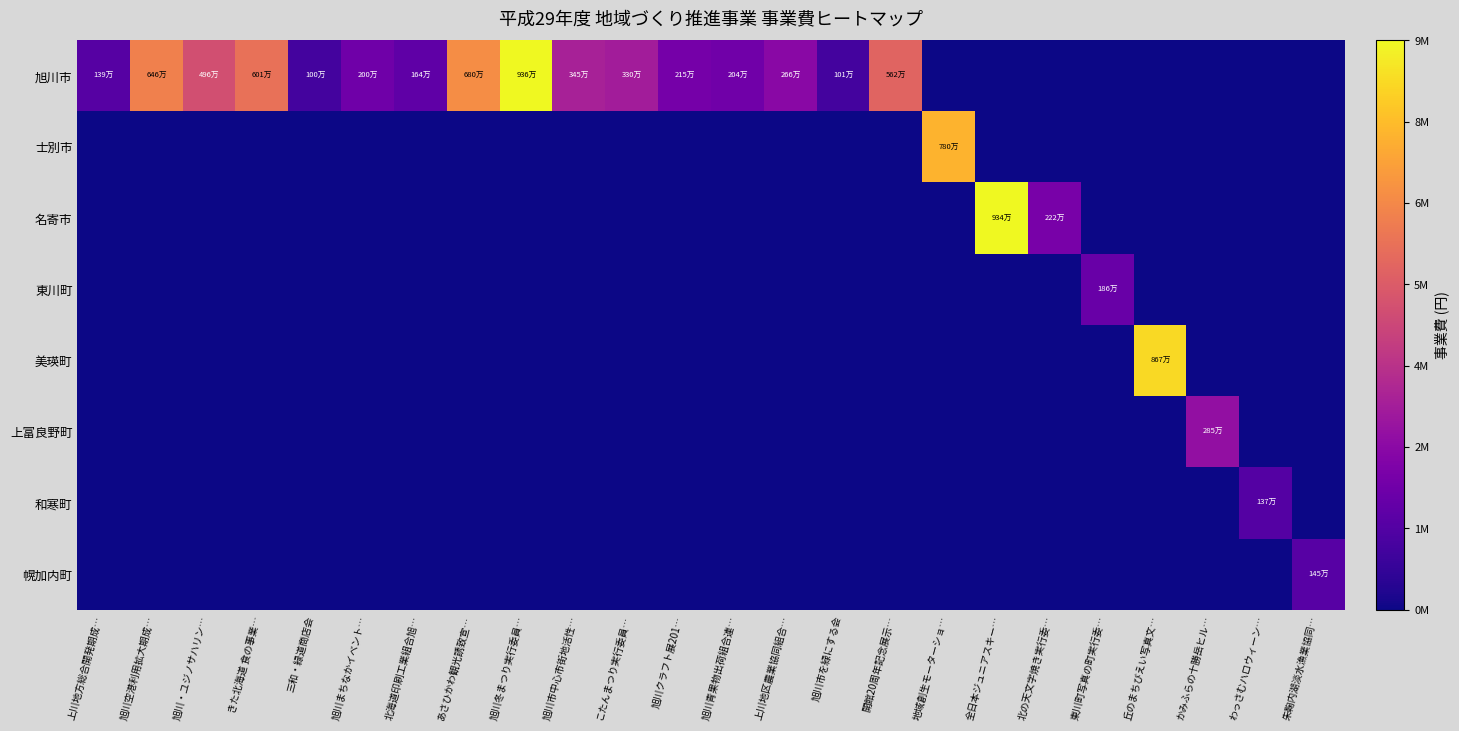

Reading left to right, what are all the values shown in this chart?

旭川市: 上川地方総合開発期成…=1392456	旭川空港利用拡大期成…=6462594	旭川・ユジノサハリン…=4964080	きた北海道 食の事業…=6012495	三和・緑道商店会=1006362	旭川まちなかイベント…=2005384	北海道印刷工業組合旭…=1645201	あさひかわ観光誘致宣…=6806900	旭川冬まつり実行委員…=9360439	旭川市中心市街地活性…=3459763	こたんまつり実行委員…=3307102	旭川クラフト展201…=2152383	旭川青果物出荷組合連…=2040172	上川地区農業協同組合…=2661339	旭川市を緑にする会=1017945	開館20周年記念展示…=5627880	地域創生モーターショ…=0	全日本ジュニアスキー…=0	北の天文字焼き実行委…=0	東川町写真の町実行委…=0	丘のまちびえい写真文…=0	かみふらの十勝岳ヒル…=0	わっさむハロウィーン…=0	朱鞠内湖淡水漁業協同…=0
士別市: 上川地方総合開発期成…=0	旭川空港利用拡大期成…=0	旭川・ユジノサハリン…=0	きた北海道 食の事業…=0	三和・緑道商店会=0	旭川まちなかイベント…=0	北海道印刷工業組合旭…=0	あさひかわ観光誘致宣…=0	旭川冬まつり実行委員…=0	旭川市中心市街地活性…=0	こたんまつり実行委員…=0	旭川クラフト展201…=0	旭川青果物出荷組合連…=0	上川地区農業協同組合…=0	旭川市を緑にする会=0	開館20周年記念展示…=0	地域創生モーターショ…=7806786	全日本ジュニアスキー…=0	北の天文字焼き実行委…=0	東川町写真の町実行委…=0	丘のまちびえい写真文…=0	かみふらの十勝岳ヒル…=0	わっさむハロウィーン…=0	朱鞠内湖淡水漁業協同…=0
名寄市: 上川地方総合開発期成…=0	旭川空港利用拡大期成…=0	旭川・ユジノサハリン…=0	きた北海道 食の事業…=0	三和・緑道商店会=0	旭川まちなかイベント…=0	北海道印刷工業組合旭…=0	あさひかわ観光誘致宣…=0	旭川冬まつり実行委員…=0	旭川市中心市街地活性…=0	こたんまつり実行委員…=0	旭川クラフト展201…=0	旭川青果物出荷組合連…=0	上川地区農業協同組合…=0	旭川市を緑にする会=0	開館20周年記念展示…=0	地域創生モーターショ…=0	全日本ジュニアスキー…=9344503	北の天文字焼き実行委…=2225669	東川町写真の町実行委…=0	丘のまちびえい写真文…=0	かみふらの十勝岳ヒル…=0	わっさむハロウィーン…=0	朱鞠内湖淡水漁業協同…=0
東川町: 上川地方総合開発期成…=0	旭川空港利用拡大期成…=0	旭川・ユジノサハリン…=0	きた北海道 食の事業…=0	三和・緑道商店会=0	旭川まちなかイベント…=0	北海道印刷工業組合旭…=0	あさひかわ観光誘致宣…=0	旭川冬まつり実行委員…=0	旭川市中心市街地活性…=0	こたんまつり実行委員…=0	旭川クラフト展201…=0	旭川青果物出荷組合連…=0	上川地区農業協同組合…=0	旭川市を緑にする会=0	開館20周年記念展示…=0	地域創生モーターショ…=0	全日本ジュニアスキー…=0	北の天文字焼き実行委…=0	東川町写真の町実行委…=1860694	丘のまちびえい写真文…=0	かみふらの十勝岳ヒル…=0	わっさむハロウィーン…=0	朱鞠内湖淡水漁業協同…=0
美瑛町: 上川地方総合開発期成…=0	旭川空港利用拡大期成…=0	旭川・ユジノサハリン…=0	きた北海道 食の事業…=0	三和・緑道商店会=0	旭川まちなかイベント…=0	北海道印刷工業組合旭…=0	あさひかわ観光誘致宣…=0	旭川冬まつり実行委員…=0	旭川市中心市街地活性…=0	こたんまつり実行委員…=0	旭川クラフト展201…=0	旭川青果物出荷組合連…=0	上川地区農業協同組合…=0	旭川市を緑にする会=0	開館20周年記念展示…=0	地域創生モーターショ…=0	全日本ジュニアスキー…=0	北の天文字焼き実行委…=0	東川町写真の町実行委…=0	丘のまちびえい写真文…=8676032	かみふらの十勝岳ヒル…=0	わっさむハロウィーン…=0	朱鞠内湖淡水漁業協同…=0
上富良野町: 上川地方総合開発期成…=0	旭川空港利用拡大期成…=0	旭川・ユジノサハリン…=0	きた北海道 食の事業…=0	三和・緑道商店会=0	旭川まちなかイベント…=0	北海道印刷工業組合旭…=0	あさひかわ観光誘致宣…=0	旭川冬まつり実行委員…=0	旭川市中心市街地活性…=0	こたんまつり実行委員…=0	旭川クラフト展201…=0	旭川青果物出荷組合連…=0	上川地区農業協同組合…=0	旭川市を緑にする会=0	開館20周年記念展示…=0	地域創生モーターショ…=0	全日本ジュニアスキー…=0	北の天文字焼き実行委…=0	東川町写真の町実行委…=0	丘のまちびえい写真文…=0	かみふらの十勝岳ヒル…=2856145	わっさむハロウィーン…=0	朱鞠内湖淡水漁業協同…=0
和寒町: 上川地方総合開発期成…=0	旭川空港利用拡大期成…=0	旭川・ユジノサハリン…=0	きた北海道 食の事業…=0	三和・緑道商店会=0	旭川まちなかイベント…=0	北海道印刷工業組合旭…=0	あさひかわ観光誘致宣…=0	旭川冬まつり実行委員…=0	旭川市中心市街地活性…=0	こたんまつり実行委員…=0	旭川クラフト展201…=0	旭川青果物出荷組合連…=0	上川地区農業協同組合…=0	旭川市を緑にする会=0	開館20周年記念展示…=0	地域創生モーターショ…=0	全日本ジュニアスキー…=0	北の天文字焼き実行委…=0	東川町写真の町実行委…=0	丘のまちびえい写真文…=0	かみふらの十勝岳ヒル…=0	わっさむハロウィーン…=1373522	朱鞠内湖淡水漁業協同…=0
幌加内町: 上川地方総合開発期成…=0	旭川空港利用拡大期成…=0	旭川・ユジノサハリン…=0	きた北海道 食の事業…=0	三和・緑道商店会=0	旭川まちなかイベント…=0	北海道印刷工業組合旭…=0	あさひかわ観光誘致宣…=0	旭川冬まつり実行委員…=0	旭川市中心市街地活性…=0	こたんまつり実行委員…=0	旭川クラフト展201…=0	旭川青果物出荷組合連…=0	上川地区農業協同組合…=0	旭川市を緑にする会=0	開館20周年記念展示…=0	地域創生モーターショ…=0	全日本ジュニアスキー…=0	北の天文字焼き実行委…=0	東川町写真の町実行委…=0	丘のまちびえい写真文…=0	かみふらの十勝岳ヒル…=0	わっさむハロウィーン…=0	朱鞠内湖淡水漁業協同…=1450000